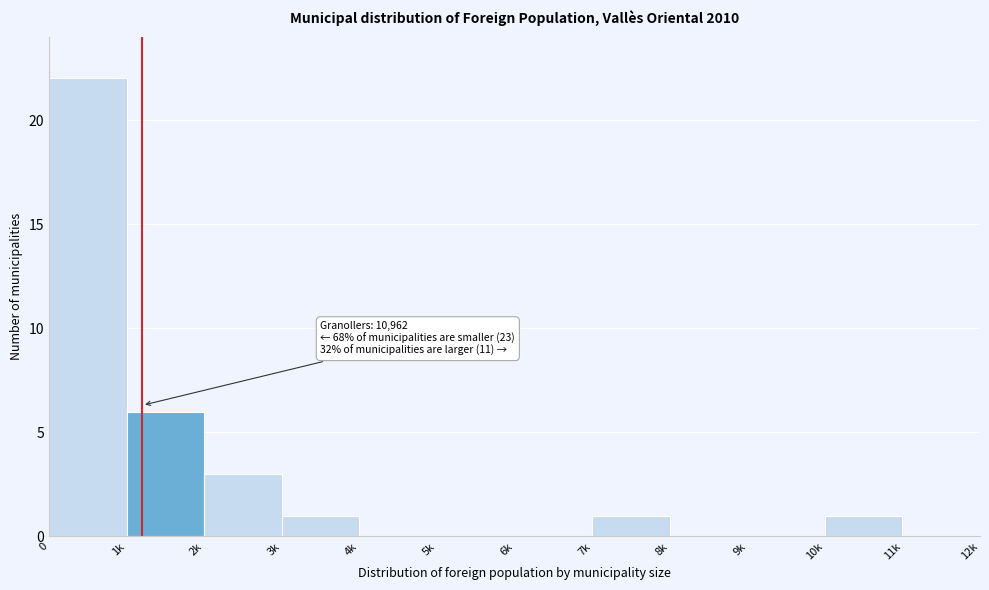

Reading left to right, extract all data points from this chart.

0=22	1k=6	2k=3	3k=1	4k=0	5k=0	6k=0	7k=1	8k=0	9k=0	10k=1	11k=0